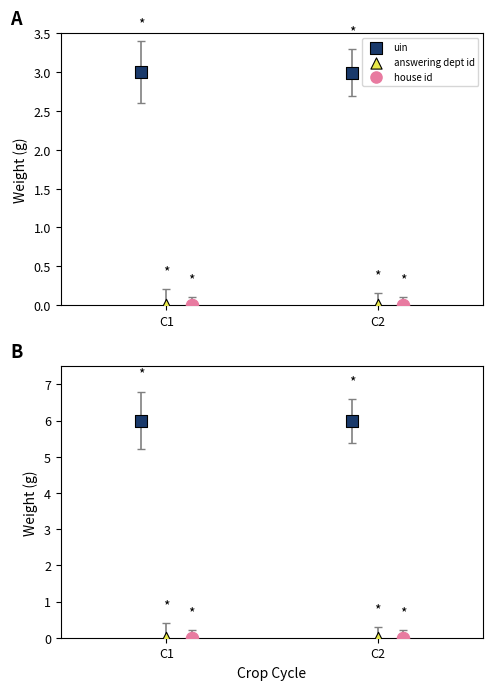

What are all the series names shown in the legend?

uin, answering dept id, house id